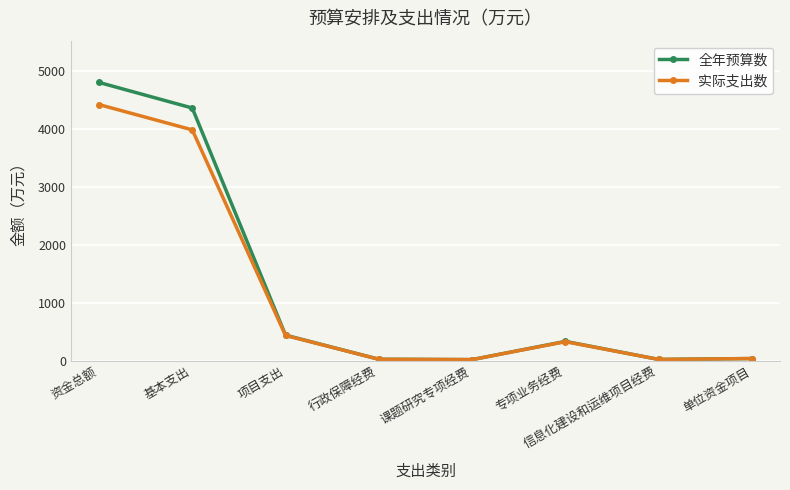

What is the minimum value shown in the chart?

20.0